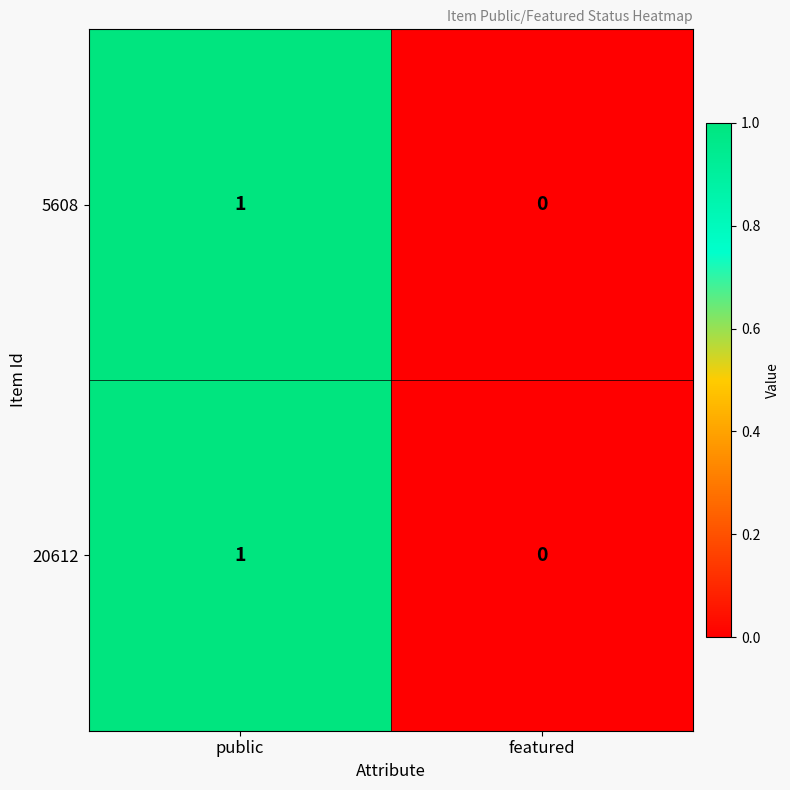

Reading left to right, what are all the values shown in this chart?

5608: 1	0
20612: 1	0